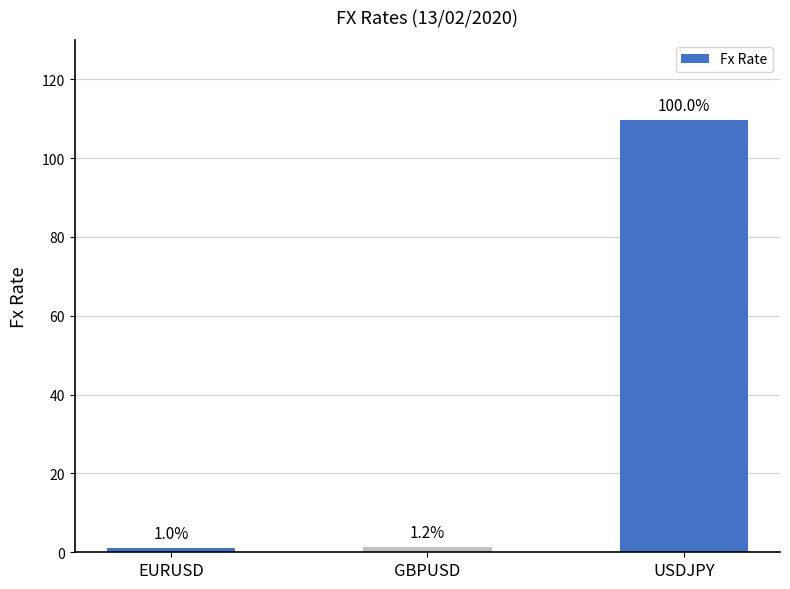

How many bars are there in total?

3